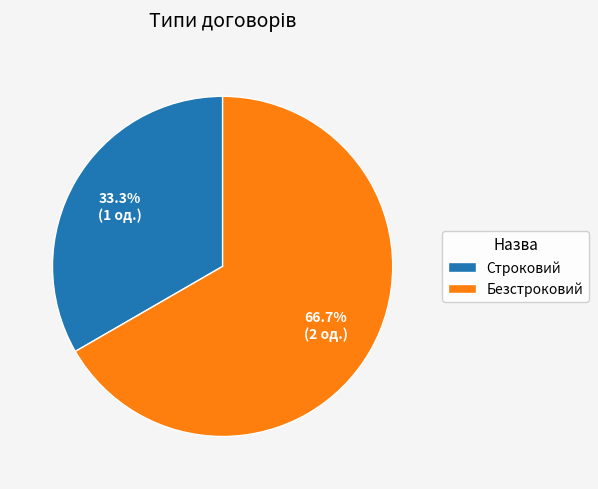

Between Безстроковий and Строковий, which is larger?

Безстроковий